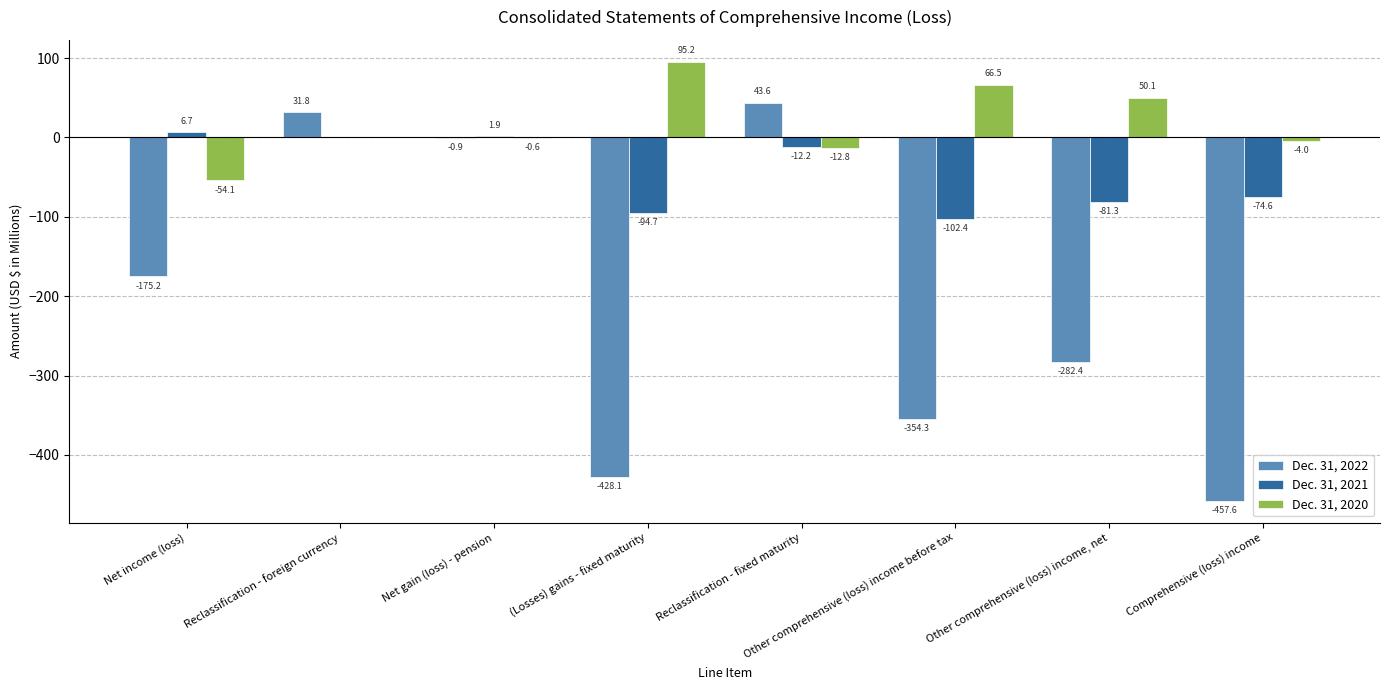

The value of Dec. 31, 2022 at Other comprehensive (loss) income before tax is -354.3. True or false?

True